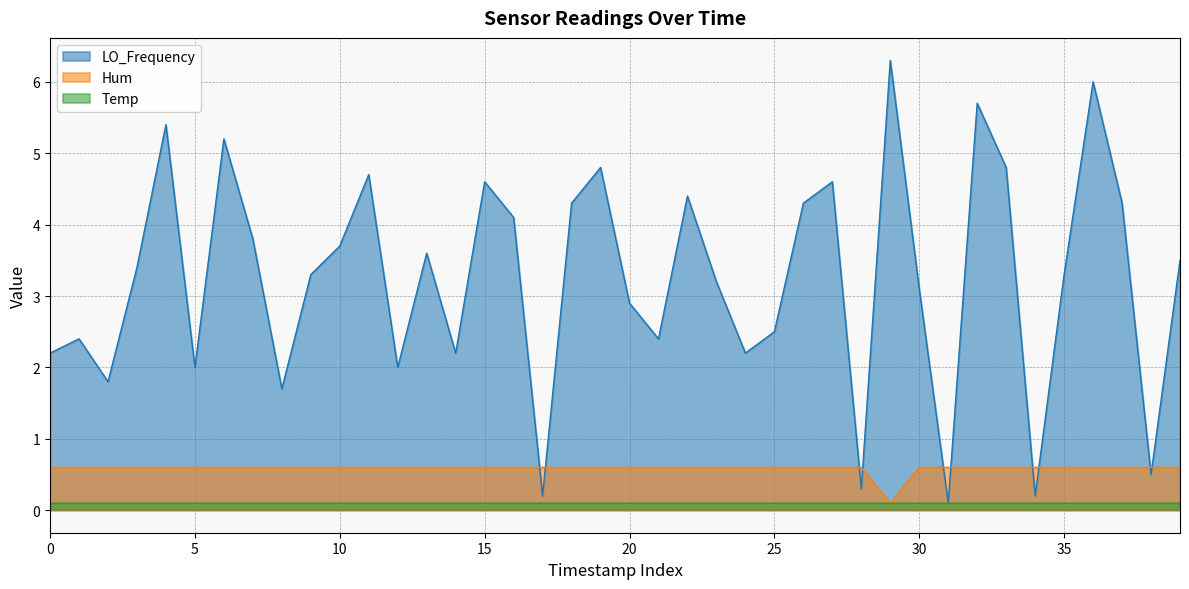

In LO_Frequency, how many points are lower than both neighbors (excluding endpoints)?

12